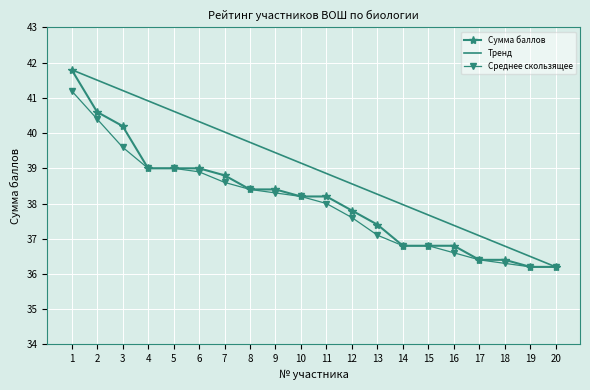

Between 5 and 14, which series saw the biggest shift?

Тренд